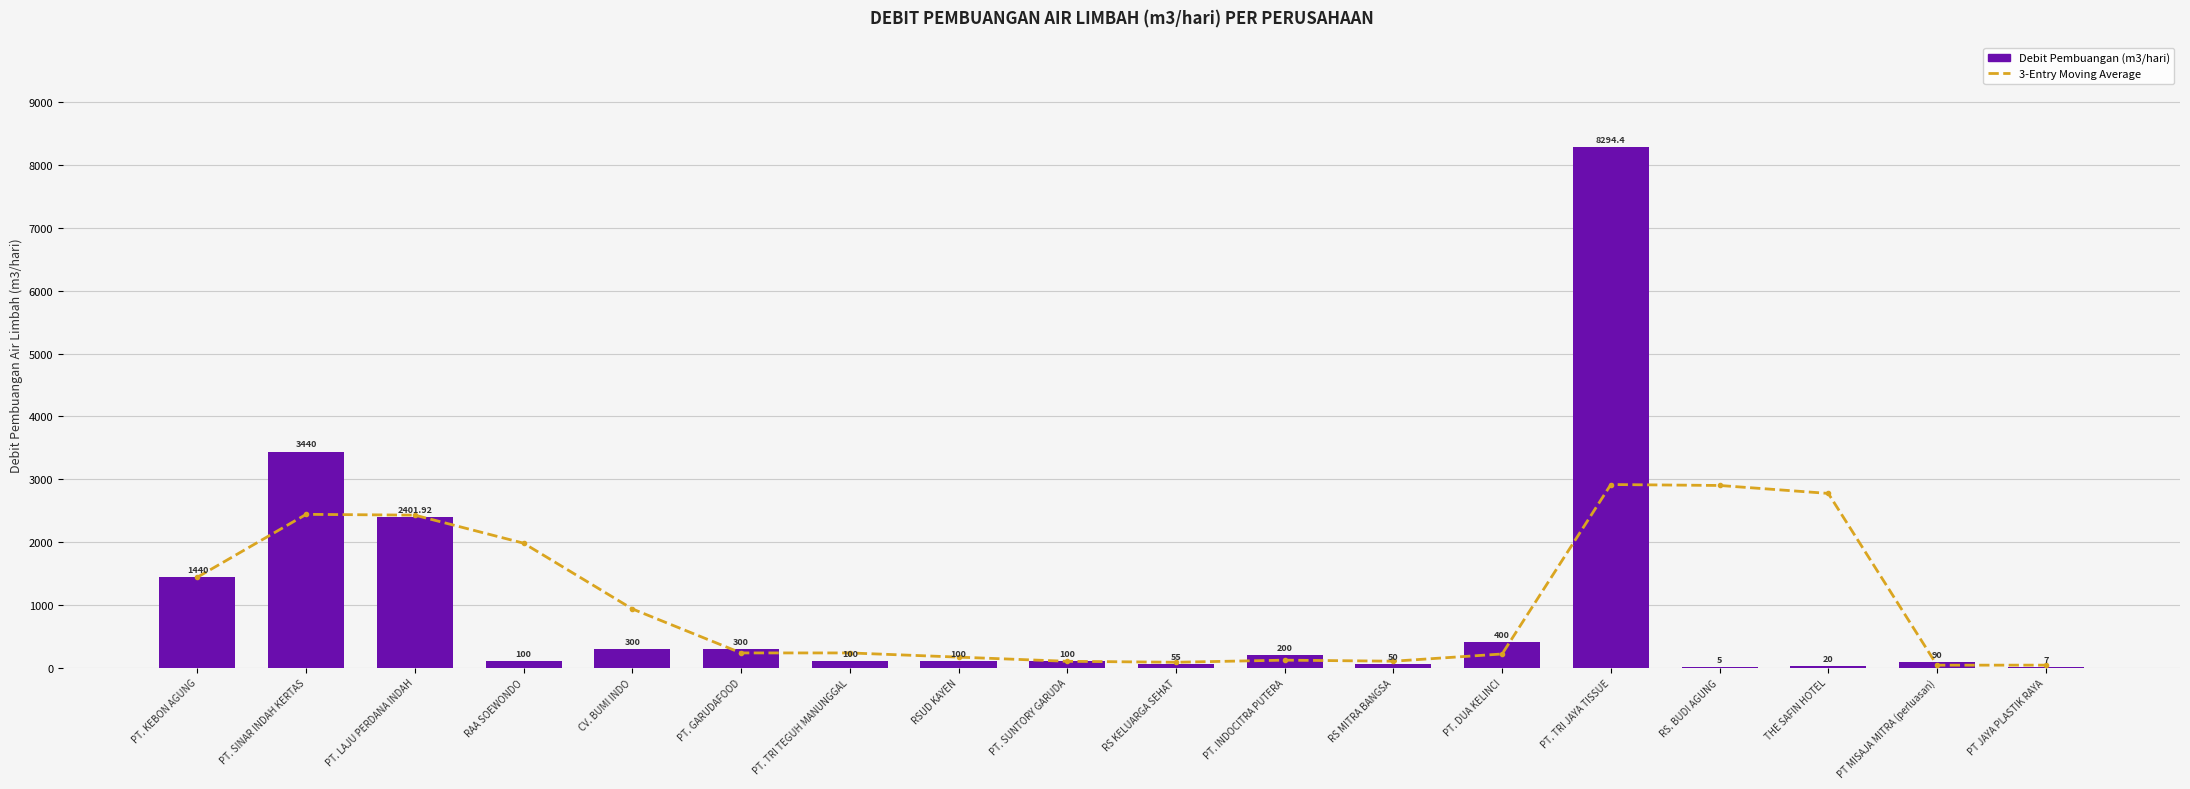

What are all the series names shown in the legend?

3-Entry Moving Average, Debit Pembuangan (m3/hari)